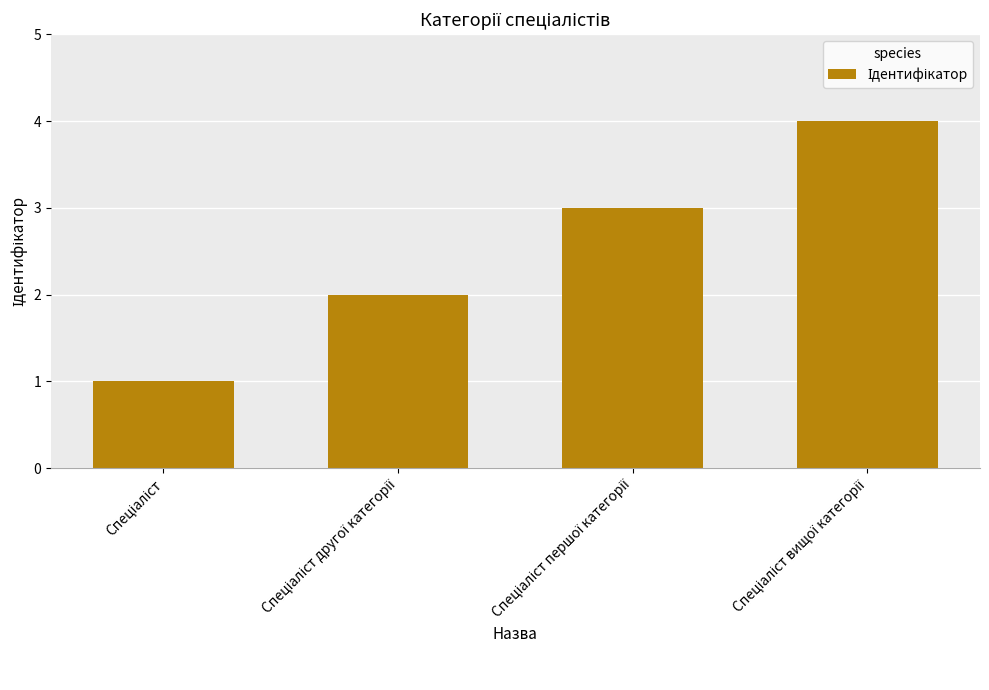

What is the greatest value displayed?

4